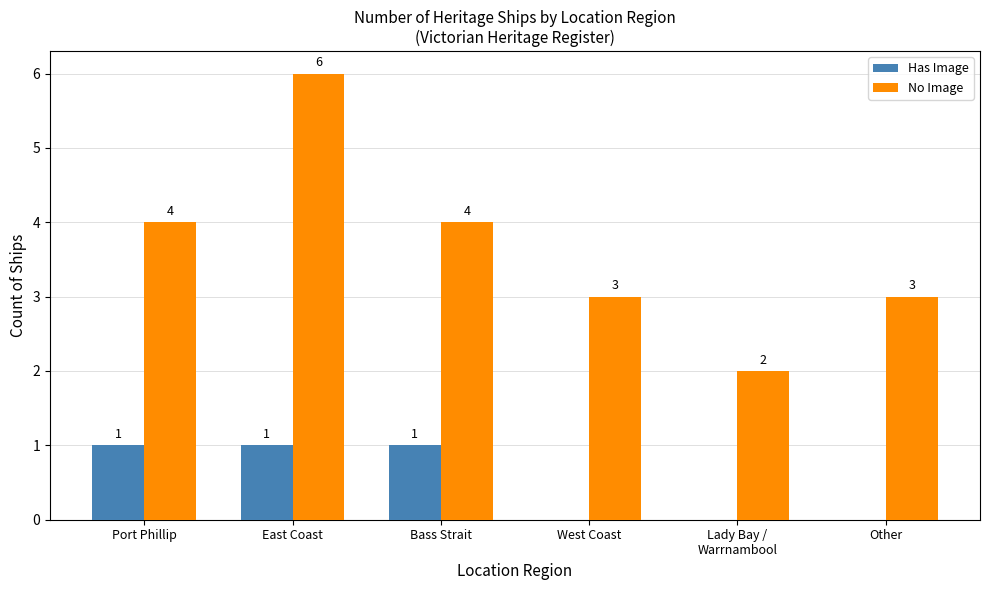

True or false: No Image has a value of 2 at West Coast.

False